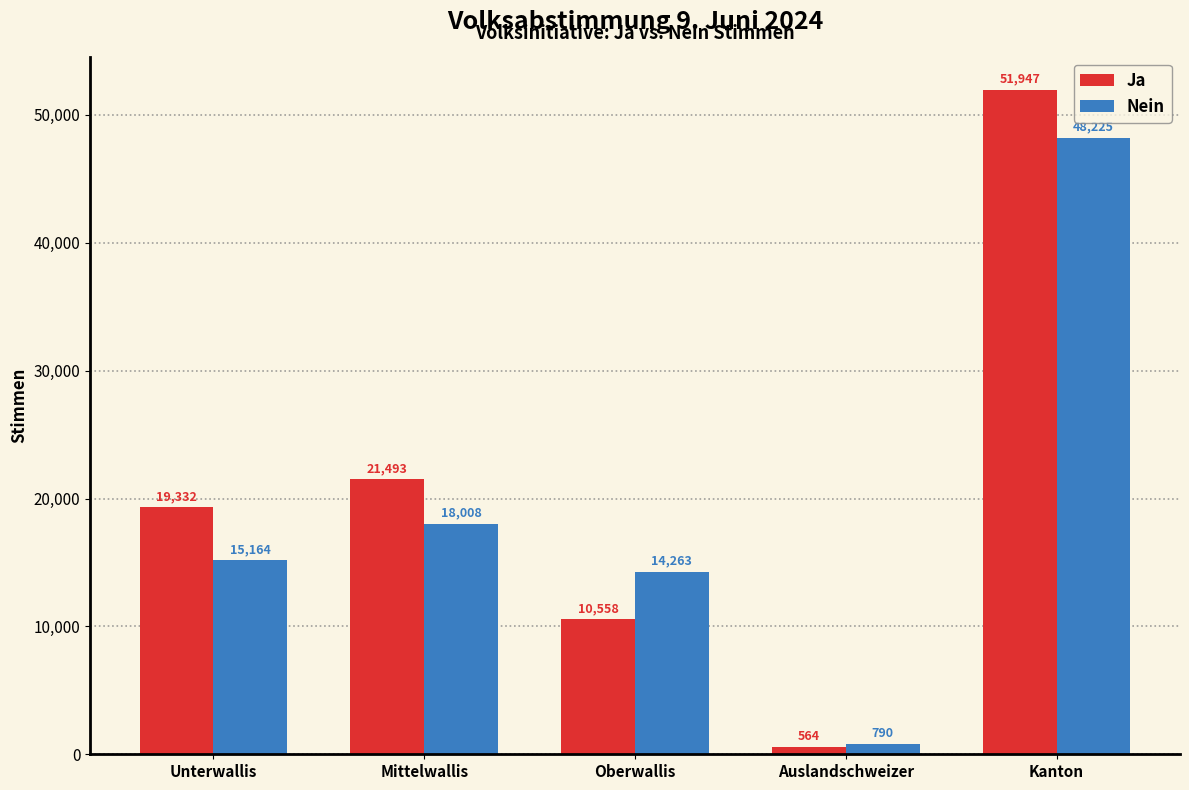

Rank the categories by Ja value from highest to lowest.

Kanton, Mittelwallis, Unterwallis, Oberwallis, Auslandschweizer